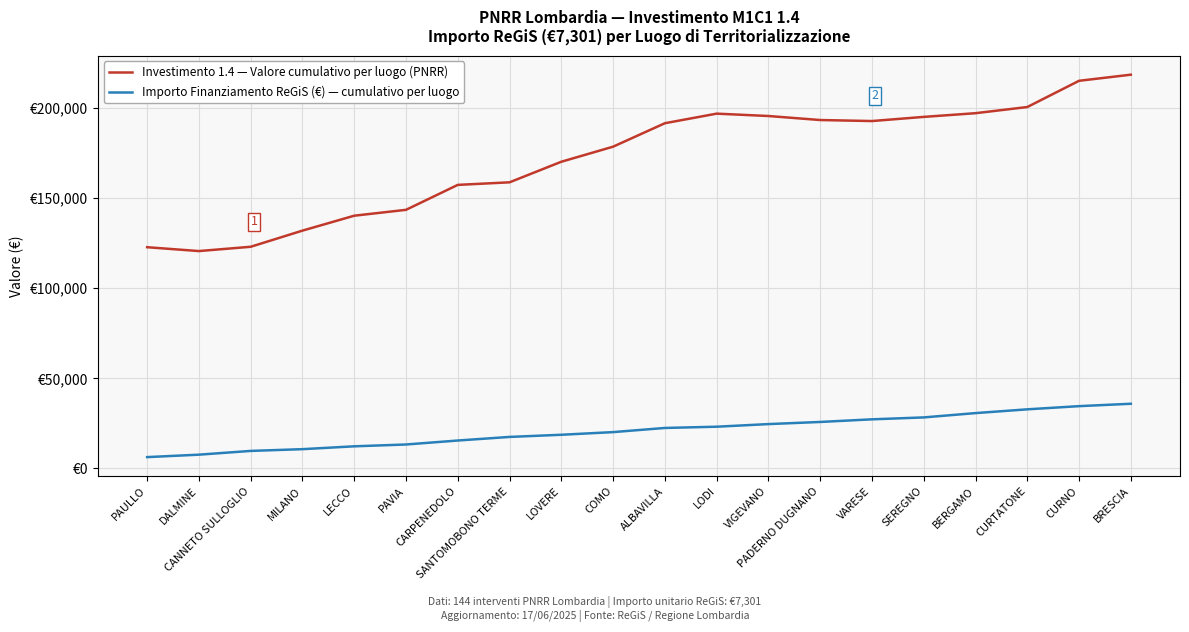

At VIGEVANO, list the series in order from largest to smallest.

Investimento 1.4 — Valore cumulativo per luogo (PNRR), Importo Finanziamento ReGiS (€) — cumulativo per luogo